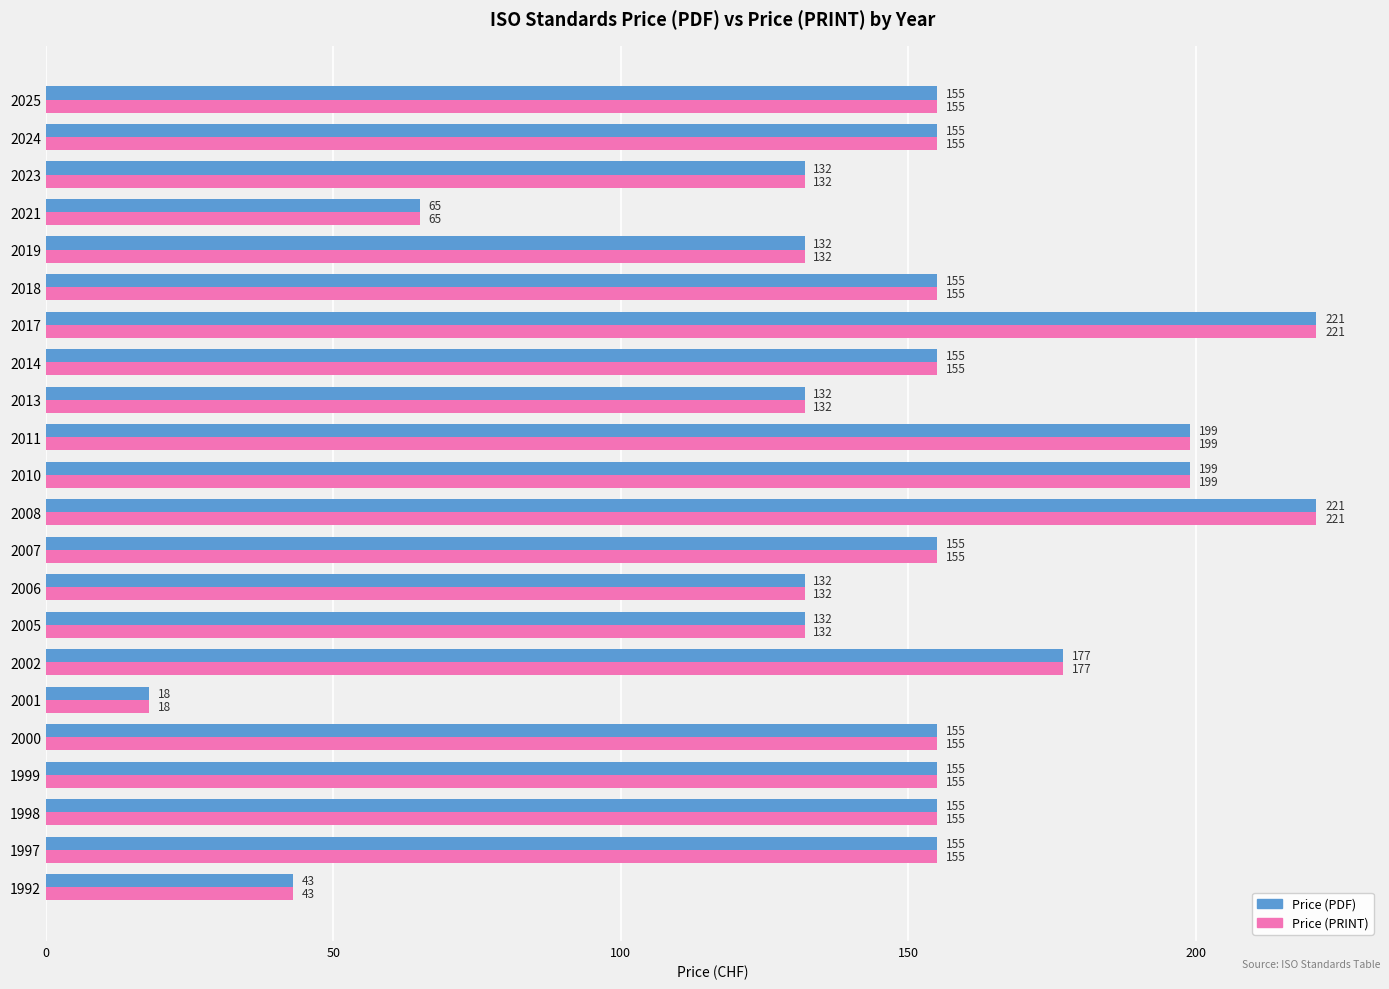

Count the Price (PRINT) values in the range 132 to 155.

14